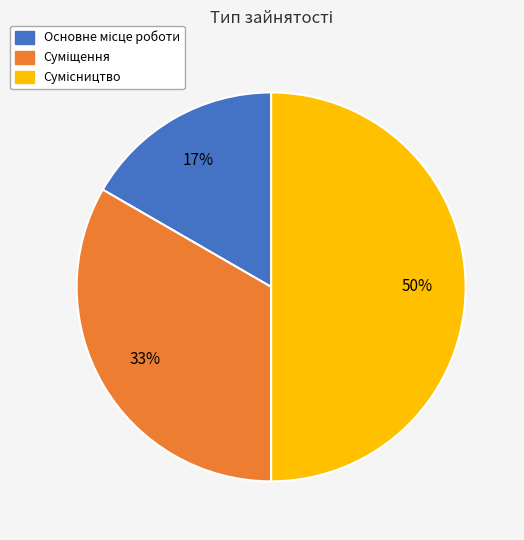

To the nearest percent, what is the average slice percentage?

33%